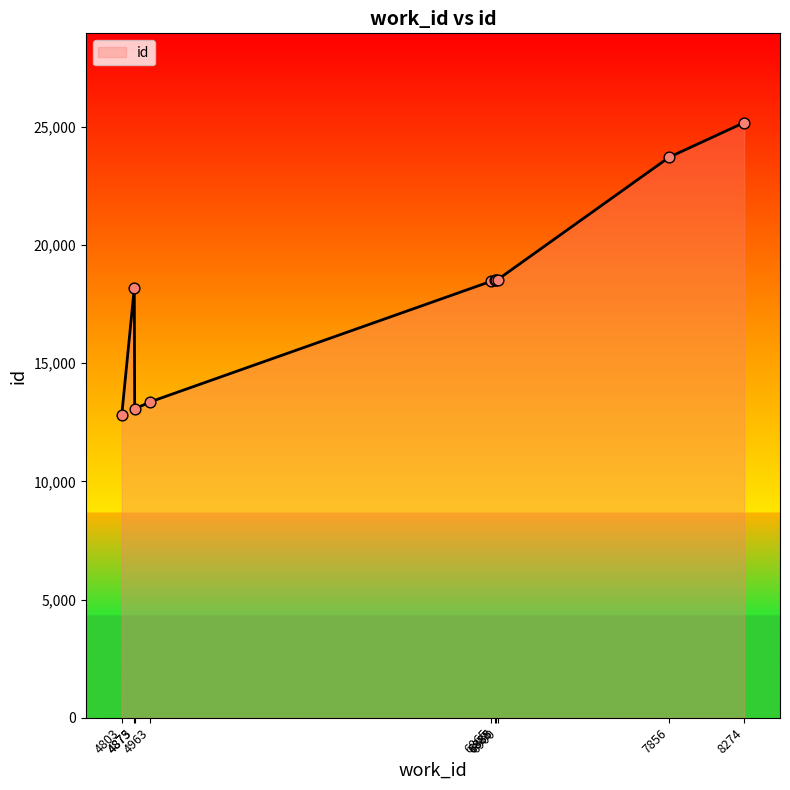

What is the change in value from 4963 to 6865?

+5105